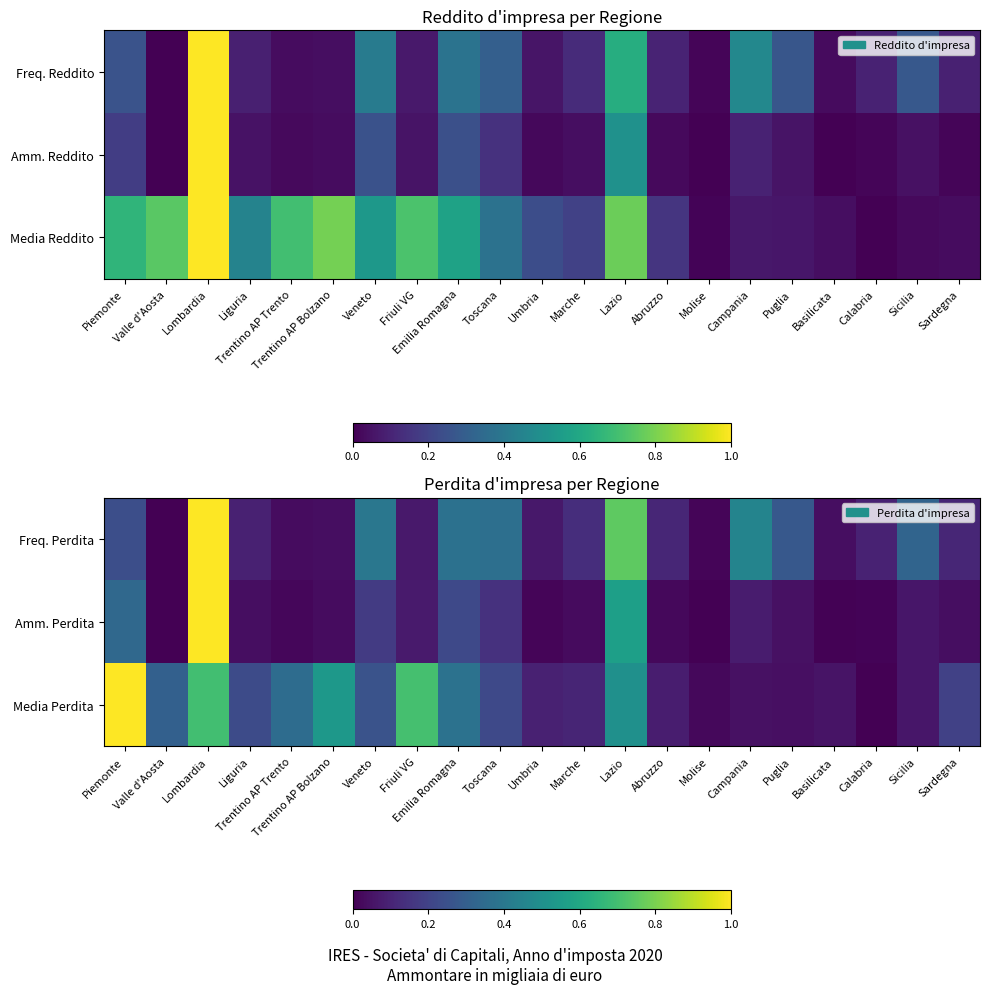

Which has a higher value, Trentino AP Trento or Umbria?

Umbria